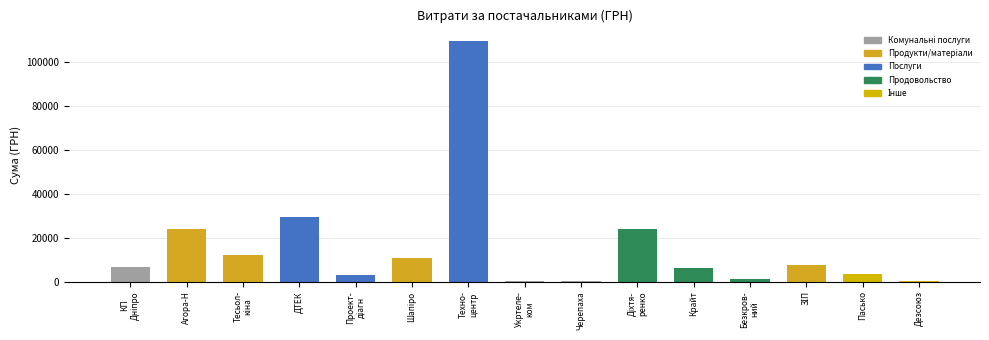

Which has a higher value, Пасько or Крайт?

Крайт